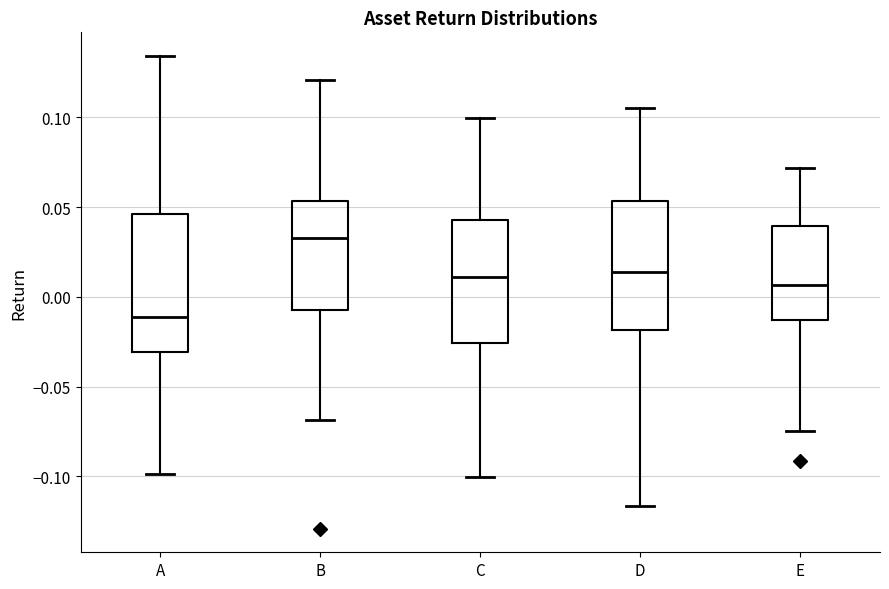

Reading left to right, read every box against the y-axis: the position of its median line, the range the box covers, and the ends of its whiskers. The values are not printed on the chart, so give them approximately, as read against the axis.

A: median -0.010, box -0.030 to 0.045, whiskers -0.100 to 0.135
B: median 0.035, box -0.005 to 0.055, whiskers -0.070 to 0.120
C: median 0.010, box -0.025 to 0.045, whiskers -0.100 to 0.100
D: median 0.015, box -0.020 to 0.055, whiskers -0.115 to 0.105
E: median 0.005, box -0.015 to 0.040, whiskers -0.075 to 0.070